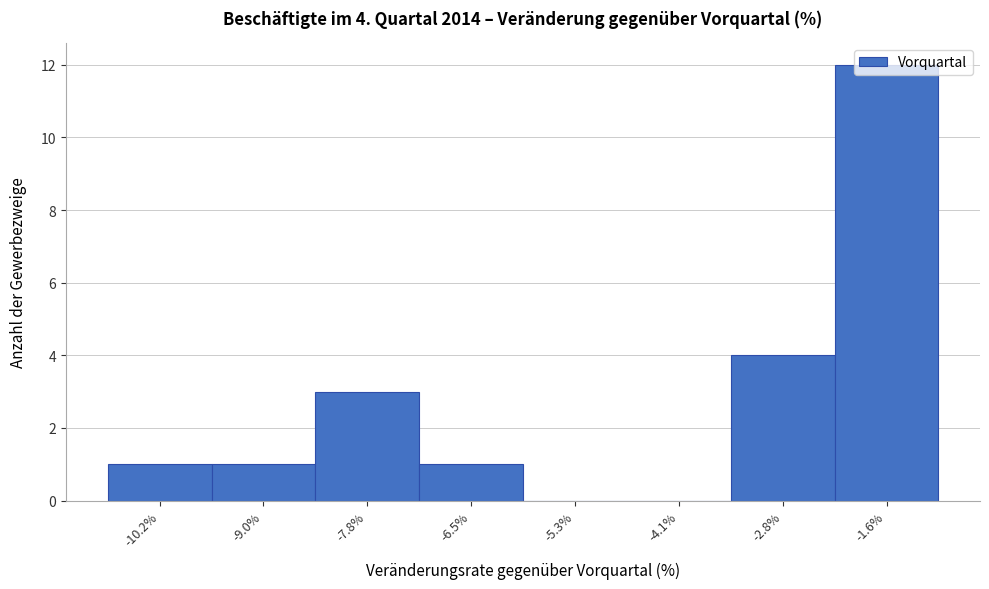

What is the ratio of the value at -6.5% to the value at -10.2%?

1.0